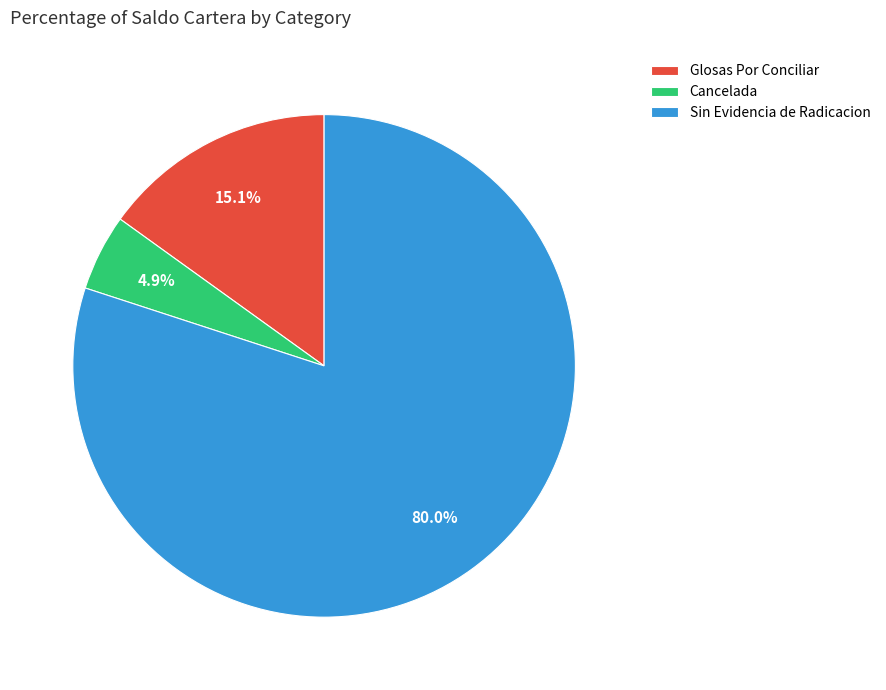

Is Cancelada the majority of the pie?

No